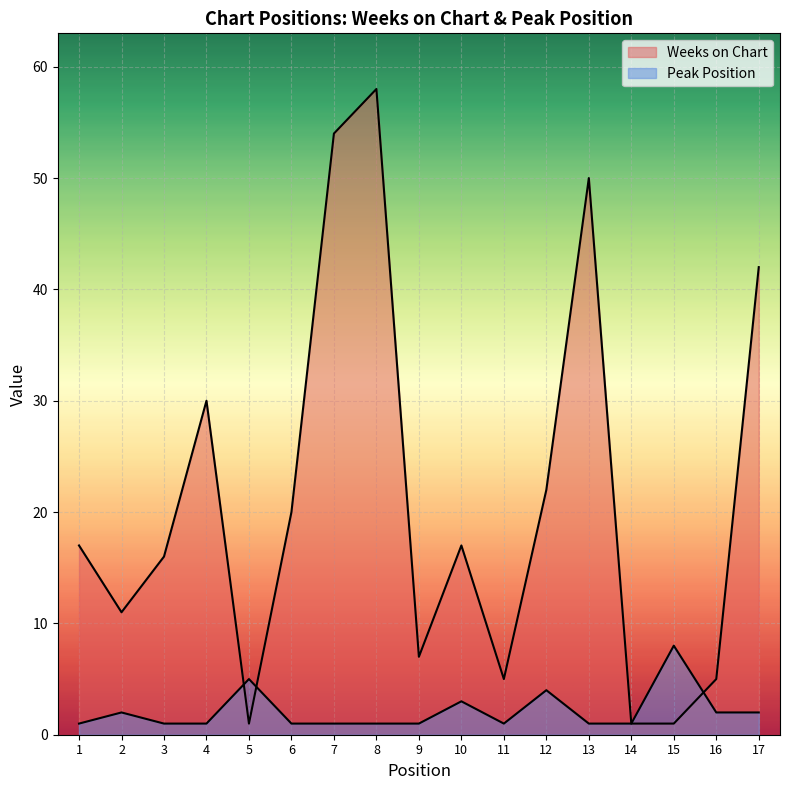

What are all the series names shown in the legend?

Weeks on Chart, Peak Position